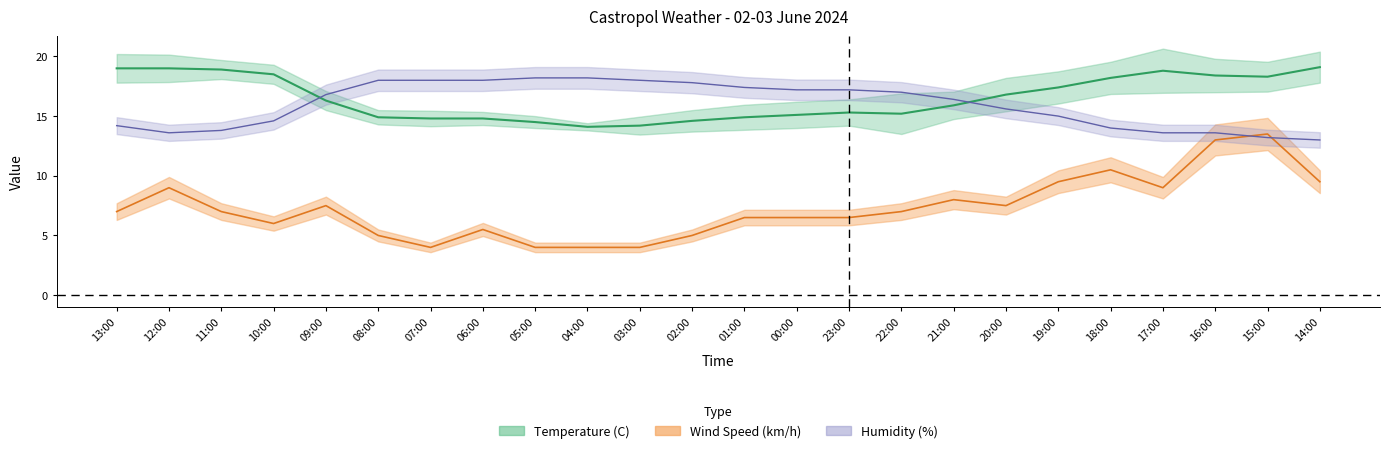

What is the label of the 11th point from the left?

03:00